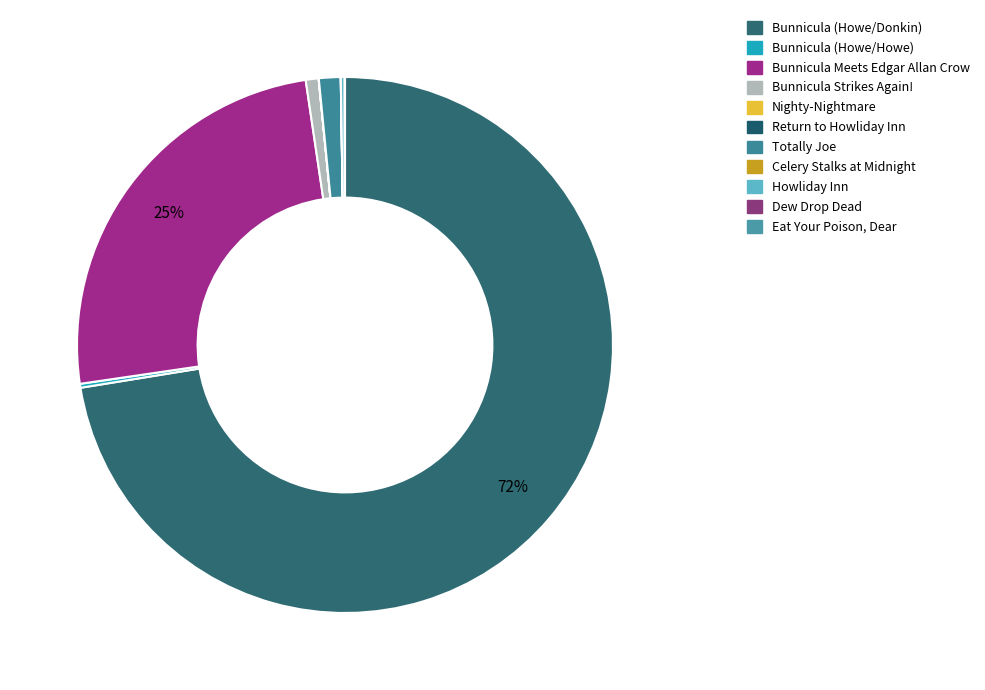

Rank the categories by value from lowest to highest.

Celery Stalks at Midnight, Return to Howliday Inn, Nighty-Nightmare, Eat Your Poison, Dear, Dew Drop Dead, Bunnicula (Howe/Howe), Howliday Inn, Bunnicula Strikes Again!, Totally Joe, Bunnicula Meets Edgar Allan Crow, Bunnicula (Howe/Donkin)